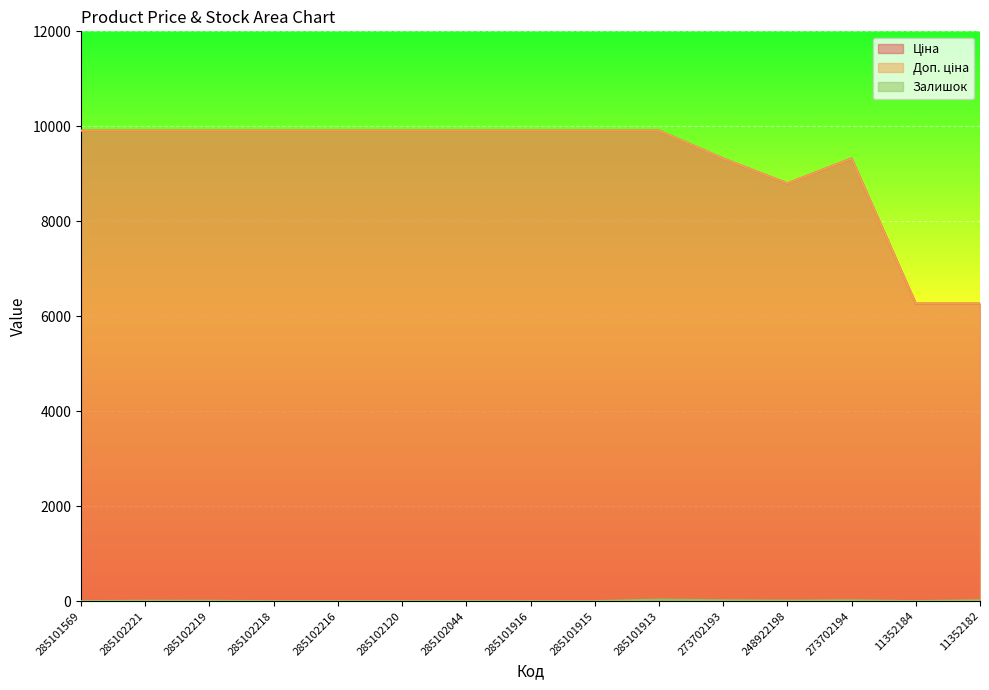

Which label corresponds to the largest value in the chart?

285101569